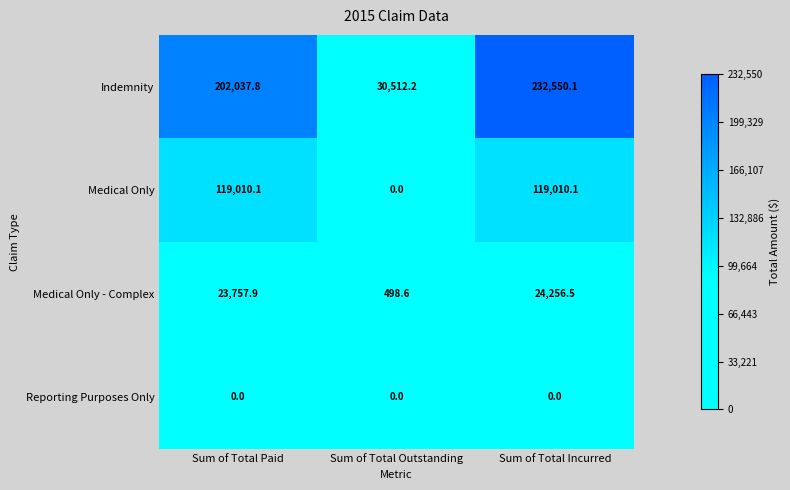

Rank the categories by Indemnity value from highest to lowest.

Sum of Total Incurred, Sum of Total Paid, Sum of Total Outstanding